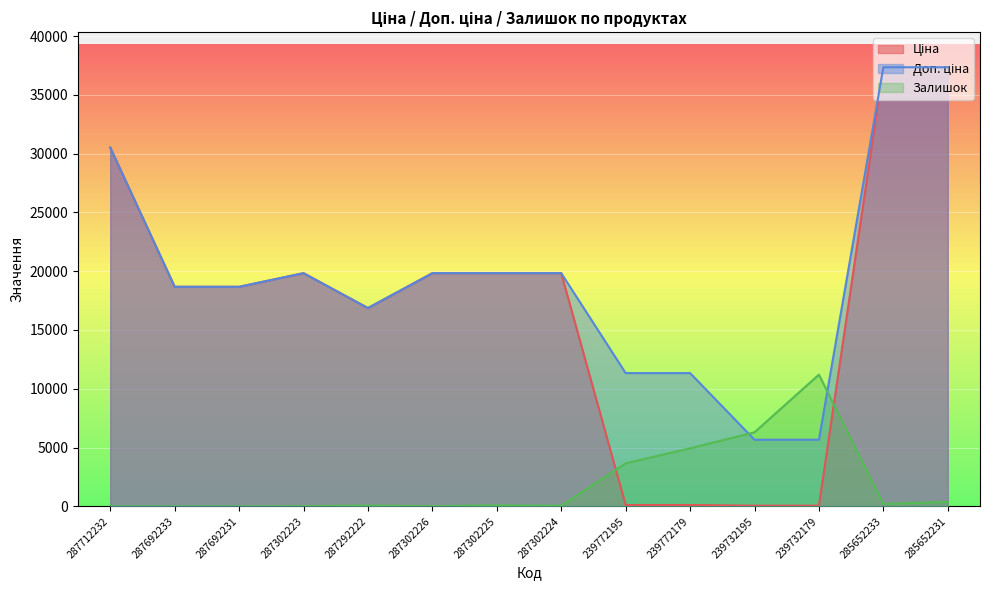

Where is Доп. ціна nearest to the value 21505?

287302223